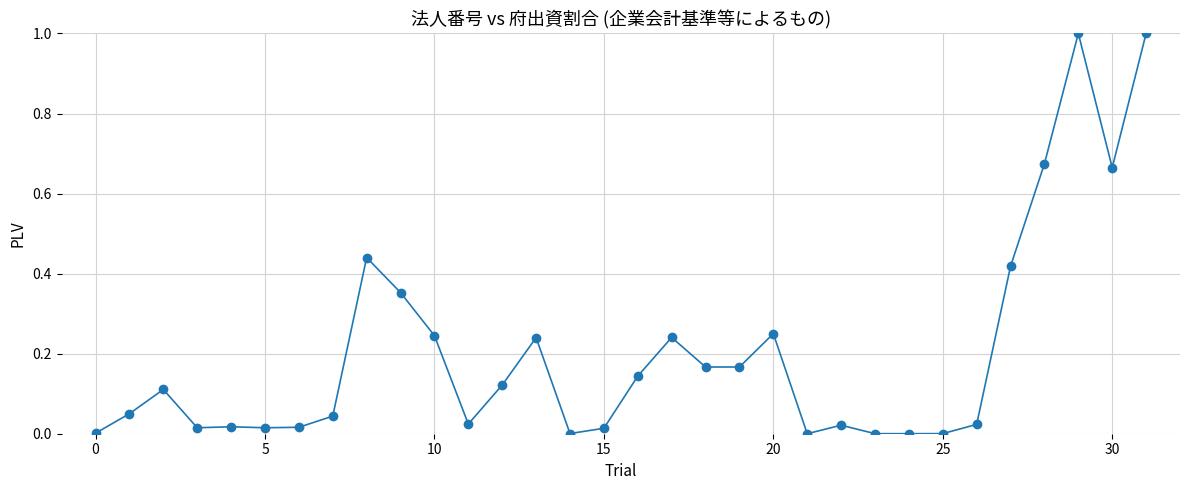

True or false: there are more than 2 points higher than both neighbors.

True